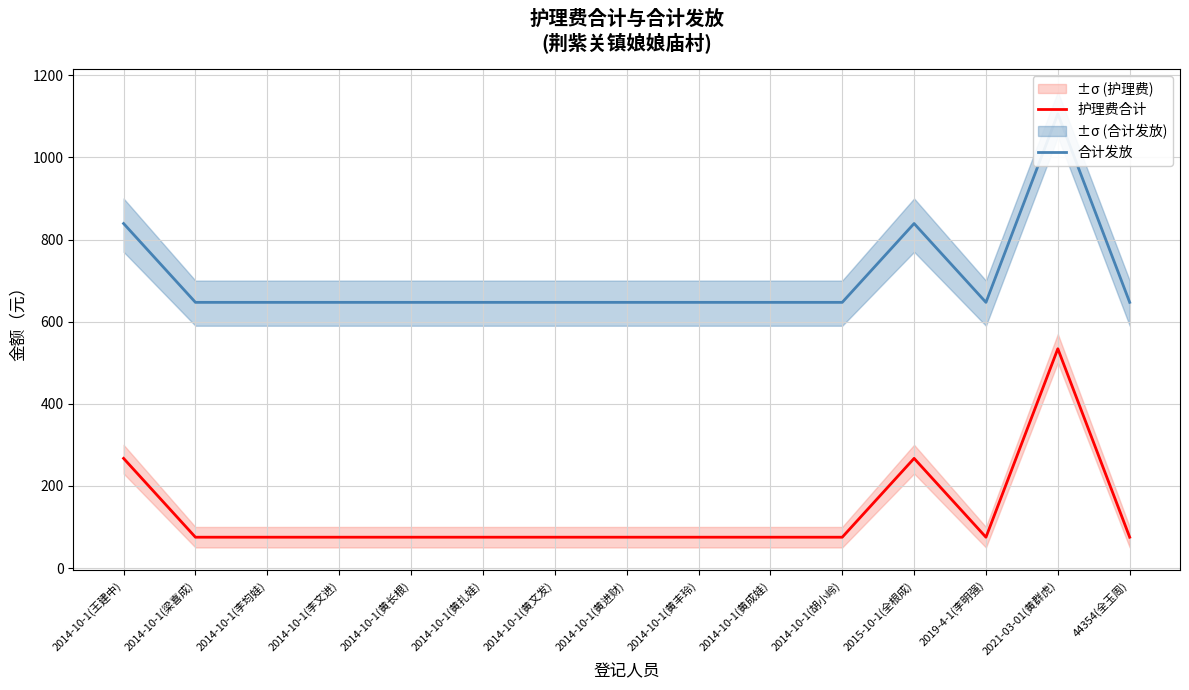

The value of 合计发放 at 2019-4-1(李明强) is 225. True or false?

False